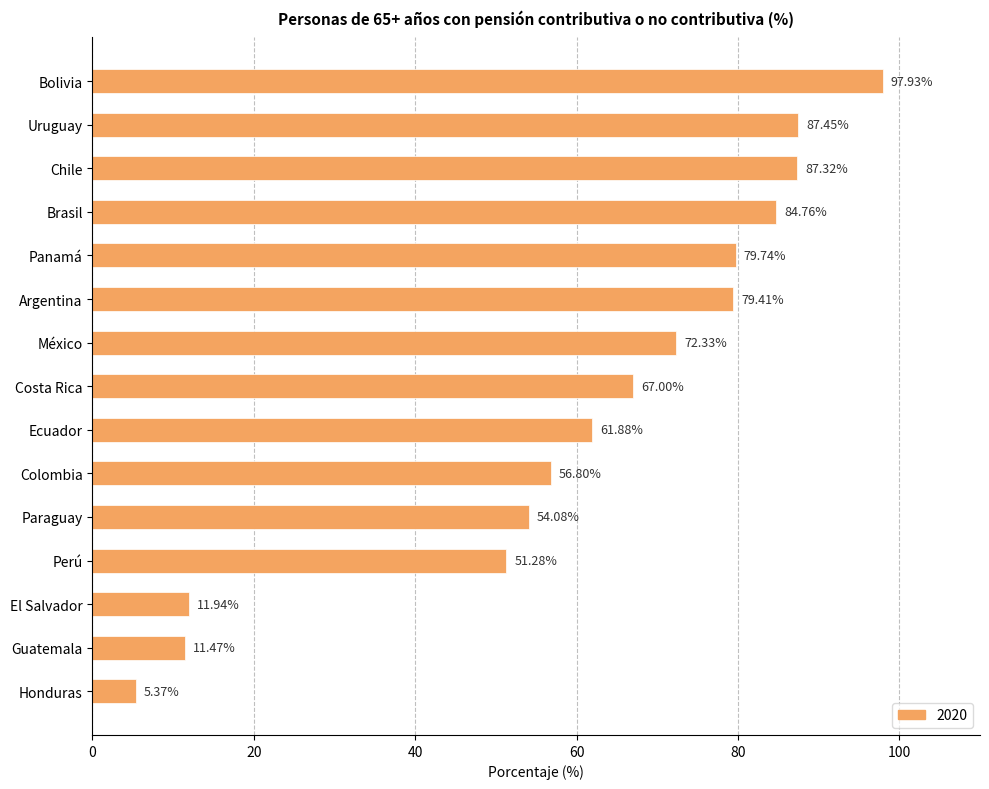

Between Argentina and Honduras, which is larger?

Argentina